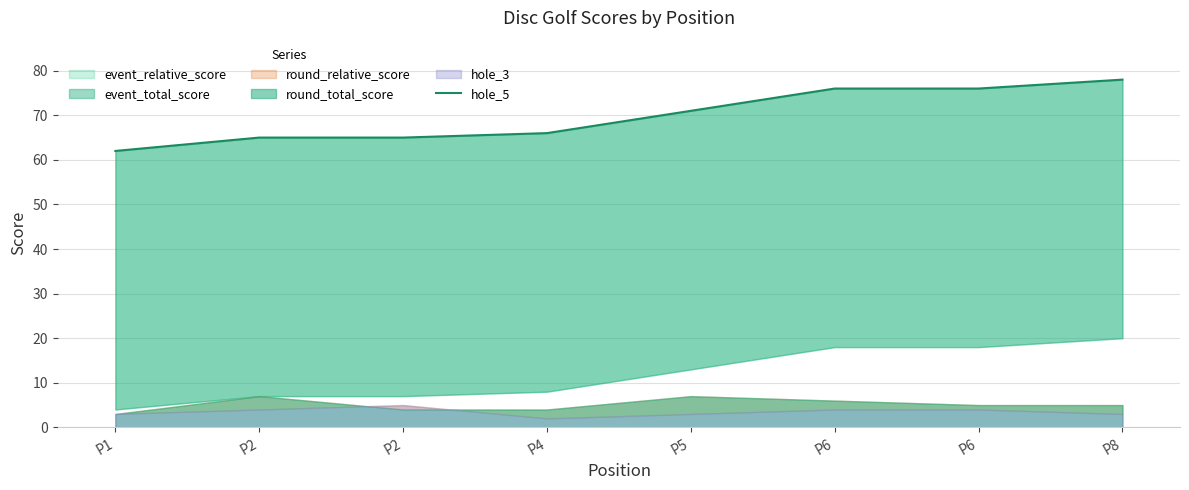

True or false: there are more than 0 points higher than both neighbors.

False